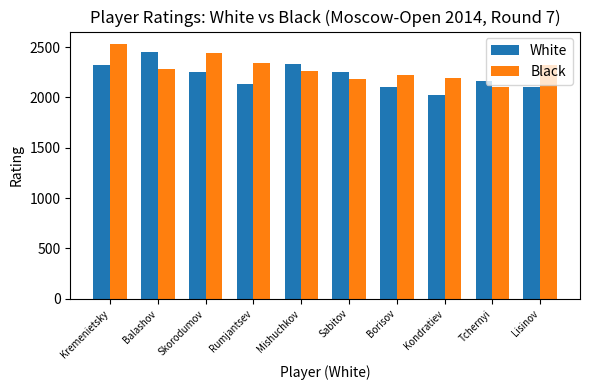

What value does the Black series have at Lisinov, to the nearest 5?

2325